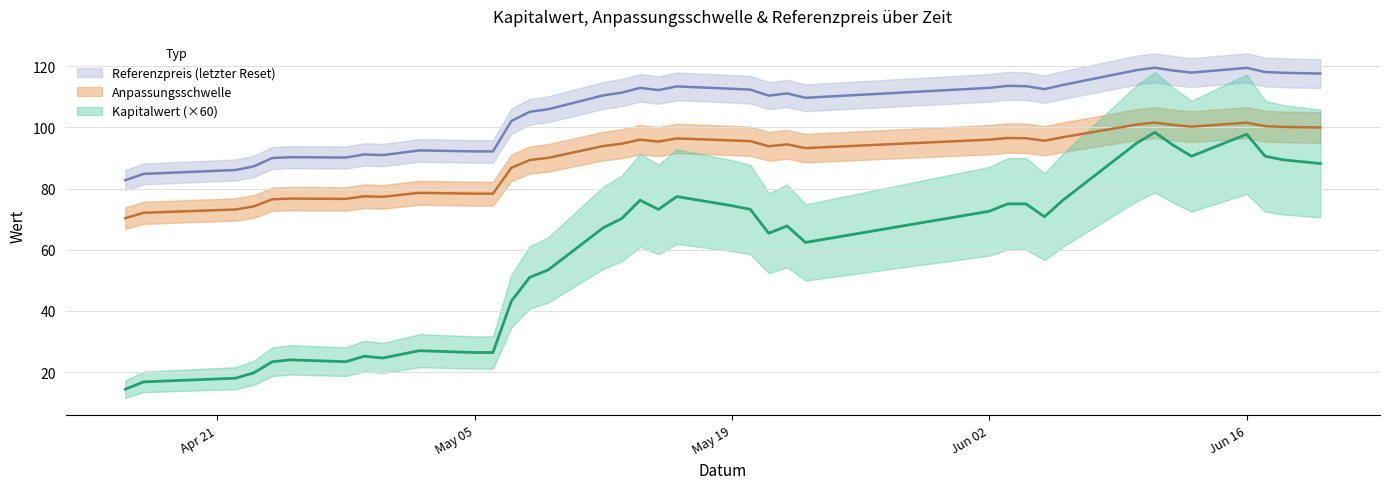

Rank the categories by Referenzpreis value from highest to lowest.

2025-06-11, 2025-06-16, 2025-06-10, 2025-06-12, 2025-06-17, 2025-06-13, 2025-06-18, 2025-06-20, 2025-06-06, 2025-06-03, 2025-06-04, 2025-05-16, 2025-06-02, 2025-05-14, 2025-05-19, 2025-06-05, 2025-05-20, 2025-05-15, 2025-05-13, 2025-05-22, 2025-05-12, 2025-05-21, 2025-05-23, 2025-05-09, 2025-05-08, 2025-05-07, 2025-05-02, 2025-05-05, 2025-05-06, 2025-04-29, 2025-04-30, 2025-04-25, 2025-04-28, 2025-04-24, 2025-04-23, 2025-04-22, 2025-04-17, 2025-04-16